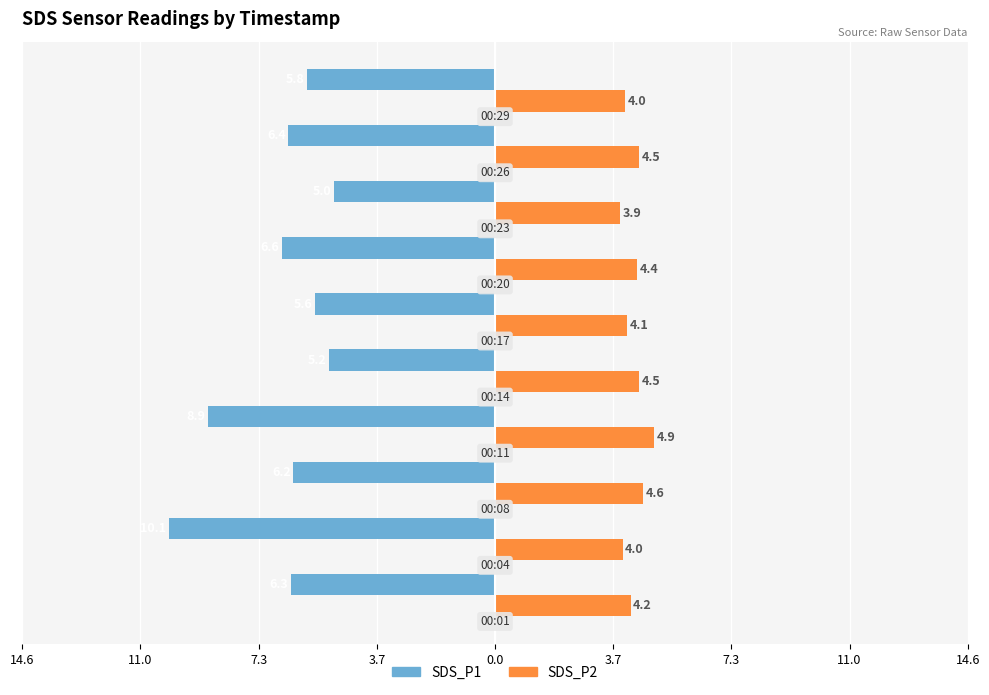

What are all the series names shown in the legend?

SDS_P1, SDS_P2